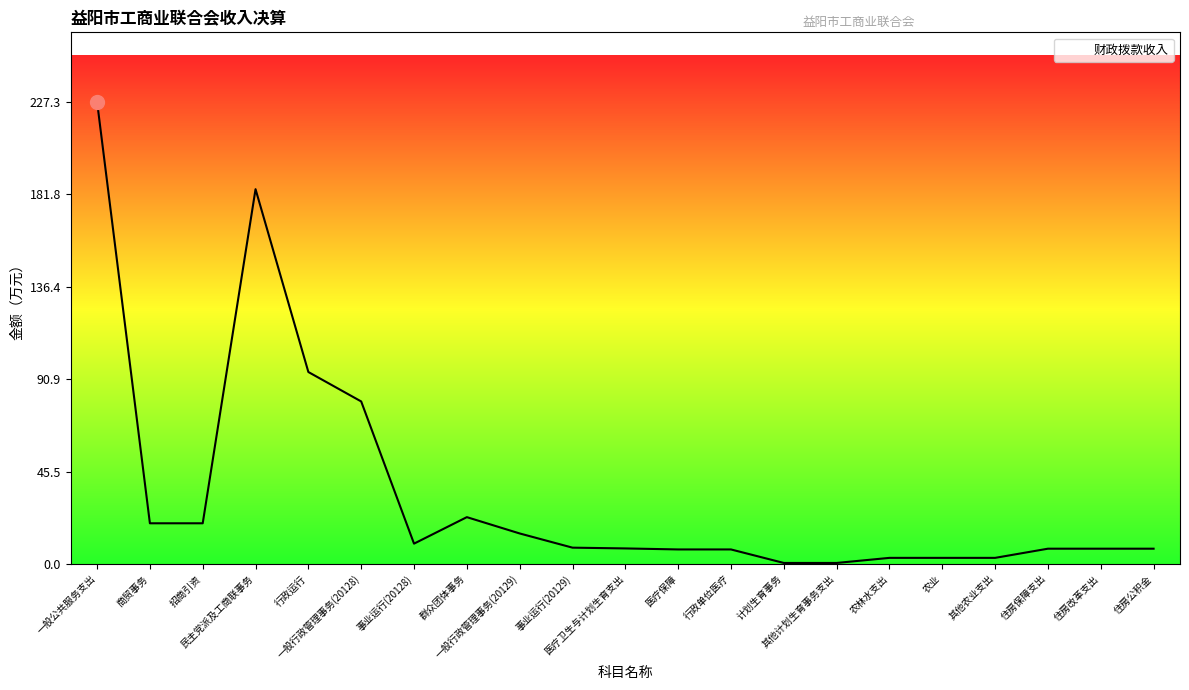

What is the greatest value displayed?

227.3